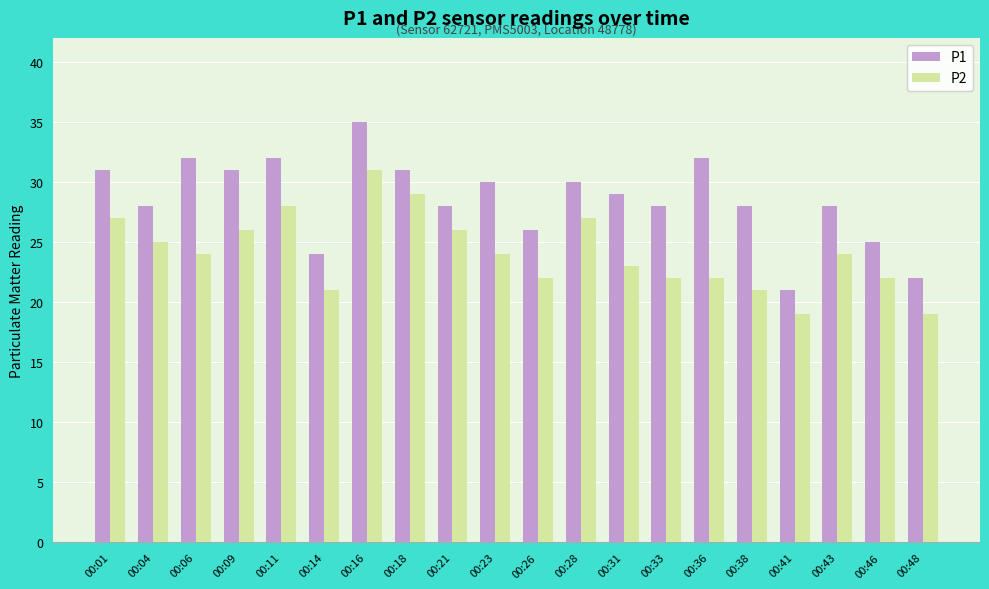

What is the sum of all P1 values?

571